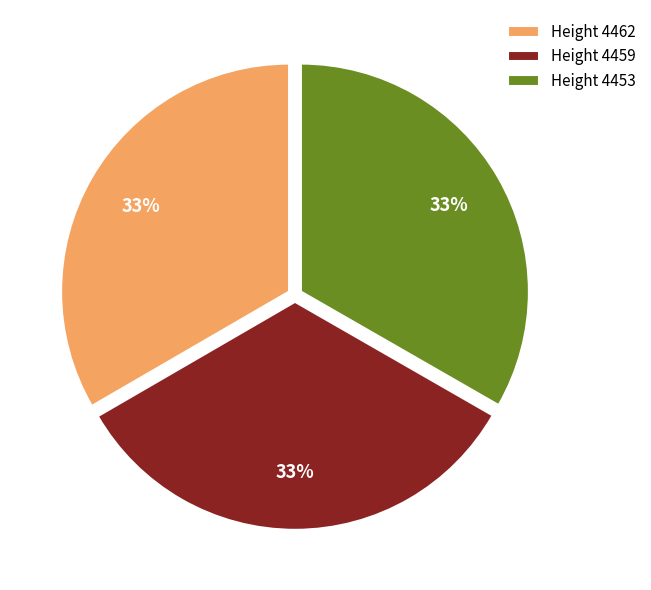

True or false: Height 4459 accounts for 33% of the total.

True